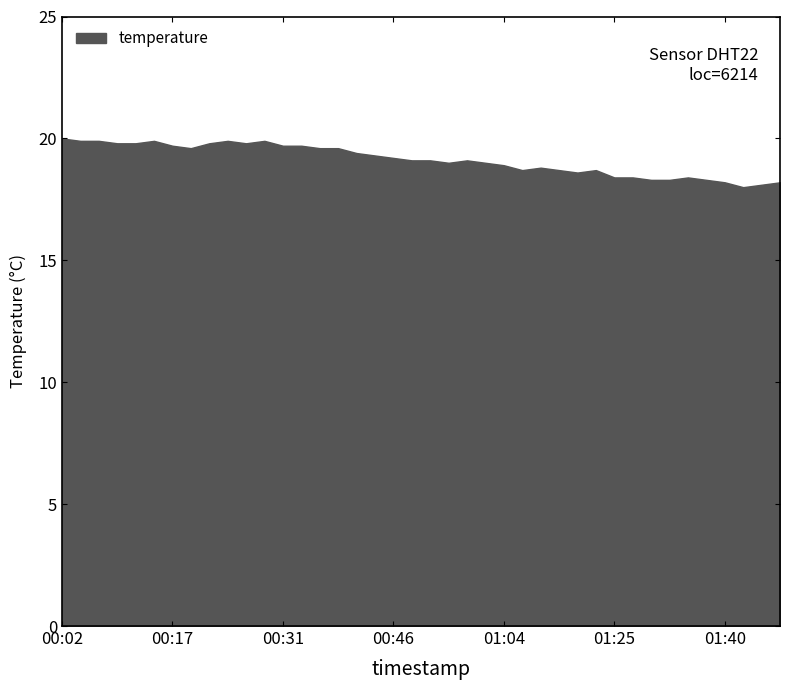

What is the sum of all values?

764.8